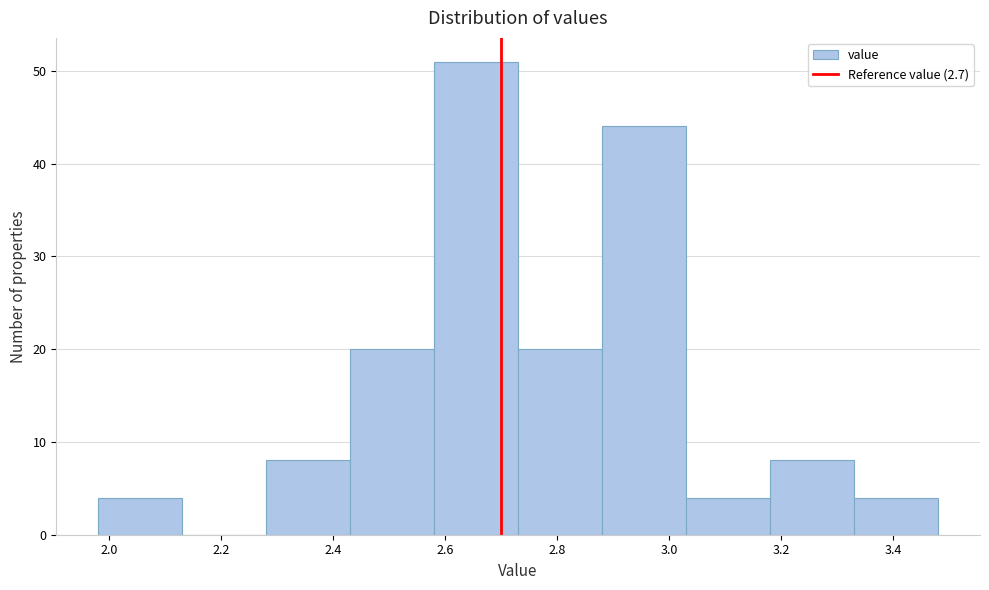

How tall is the bar that spans 2.73 to 2.88 on the x-axis? Neither the bar edges nor the heights are printed on the chart, so give them approximately, as read against the axes.

20